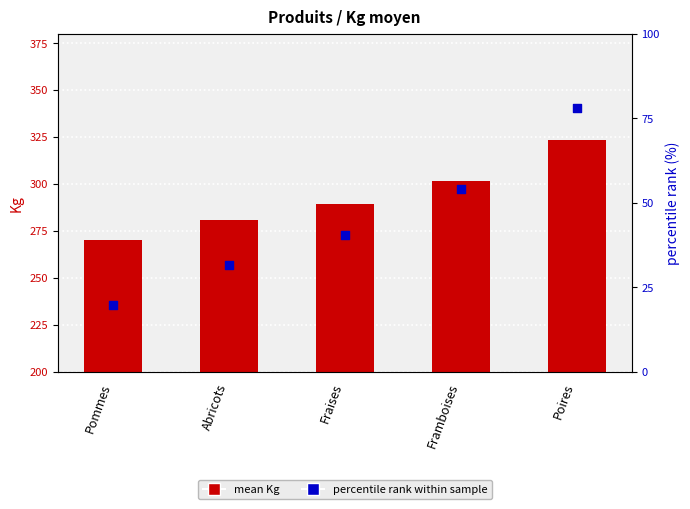

Which series has the largest total across all categories?

mean Kg